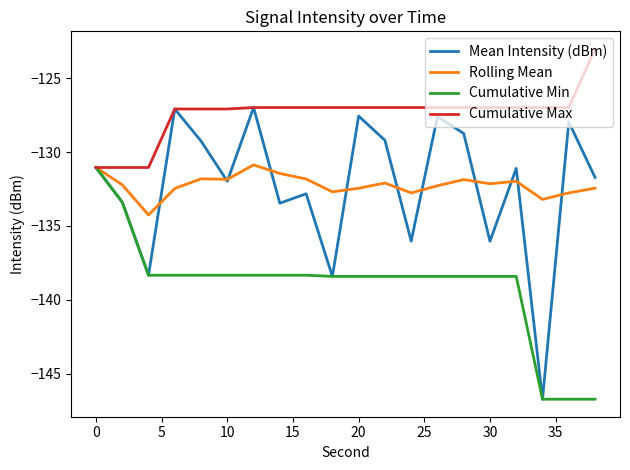

Is this an area chart (filled region under the line)?

No